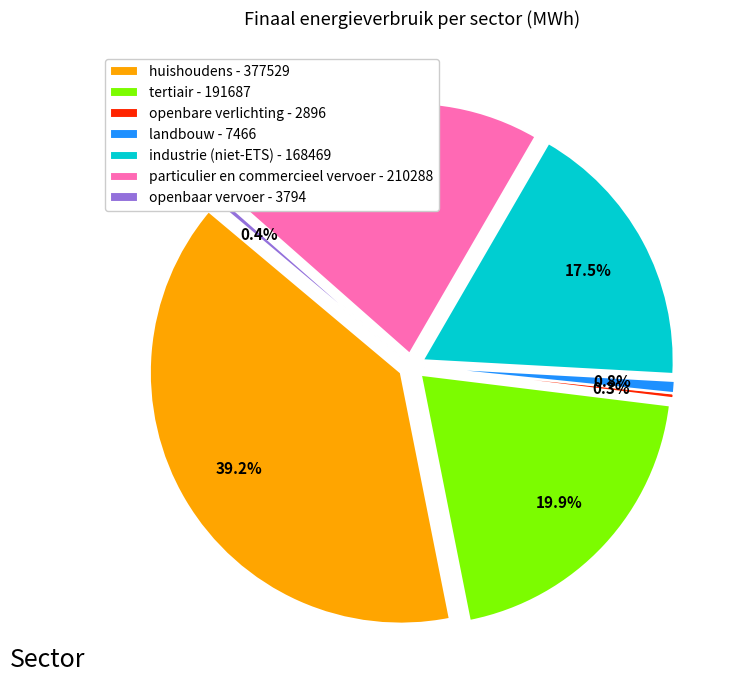

Which category has the smallest portion of the pie?

openbare verlichting